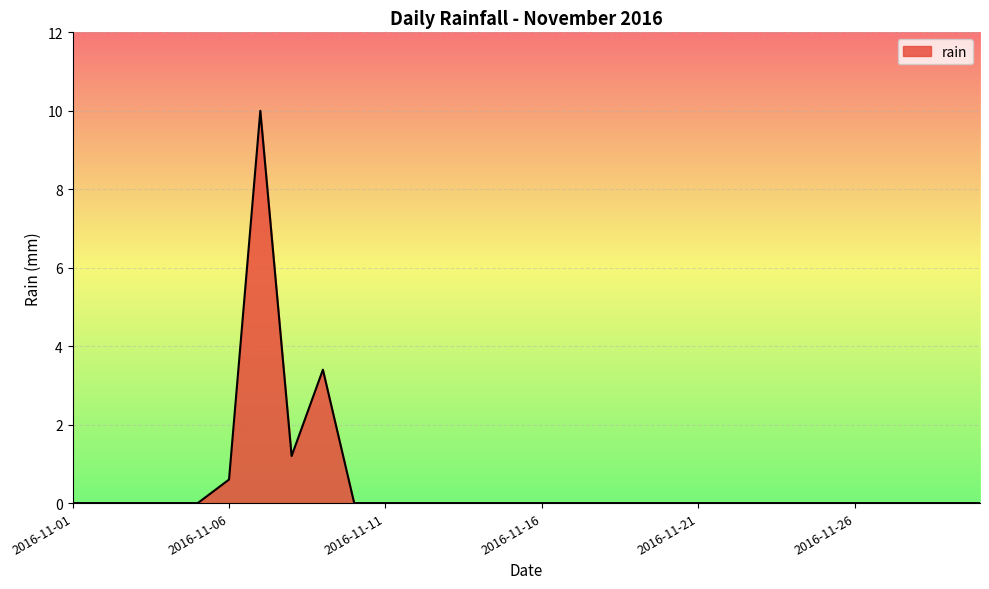

How many categories are shown in the chart?

30